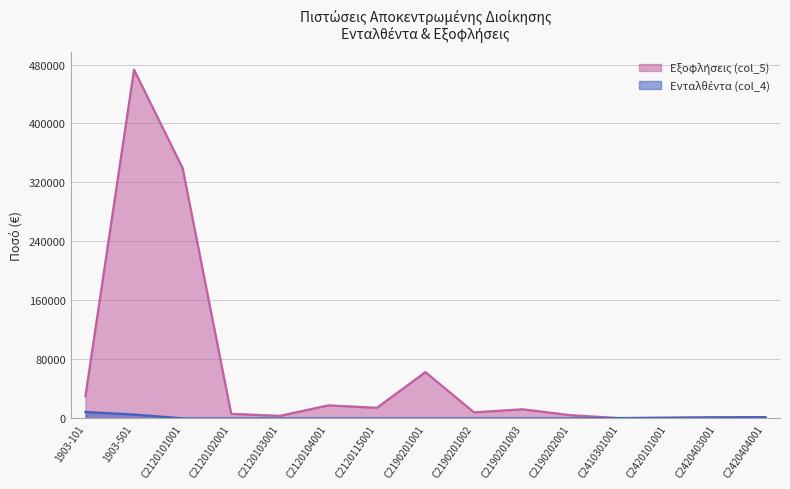

Which series has the largest range (max minus min)?

Εξοφλήσεις (col_5)